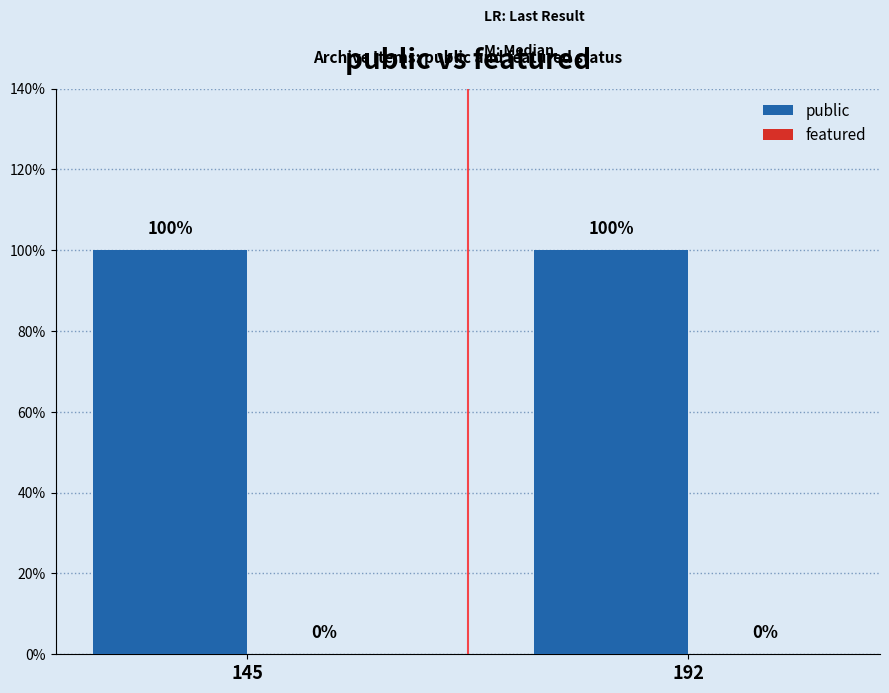

Which series has the largest range (max minus min)?

public